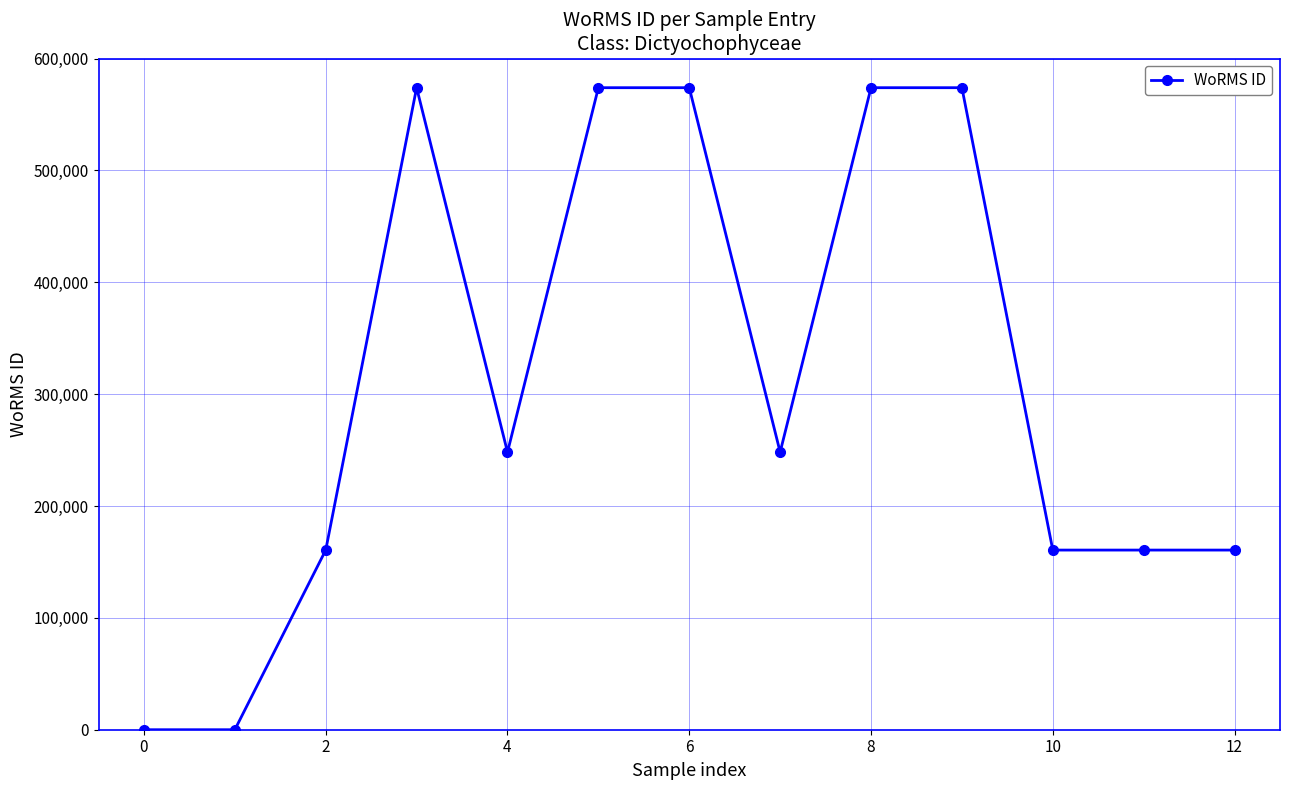

What is the maximum value shown in the chart?

573932